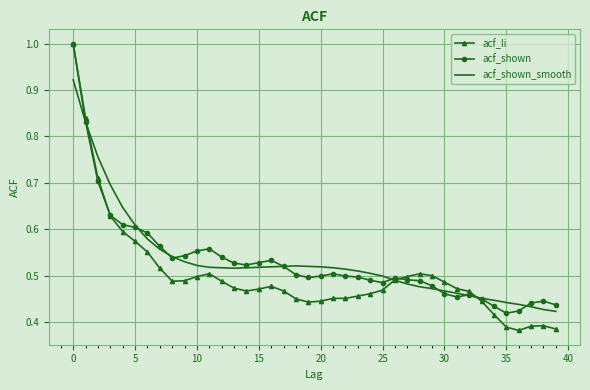

How many series are shown in this chart?

3